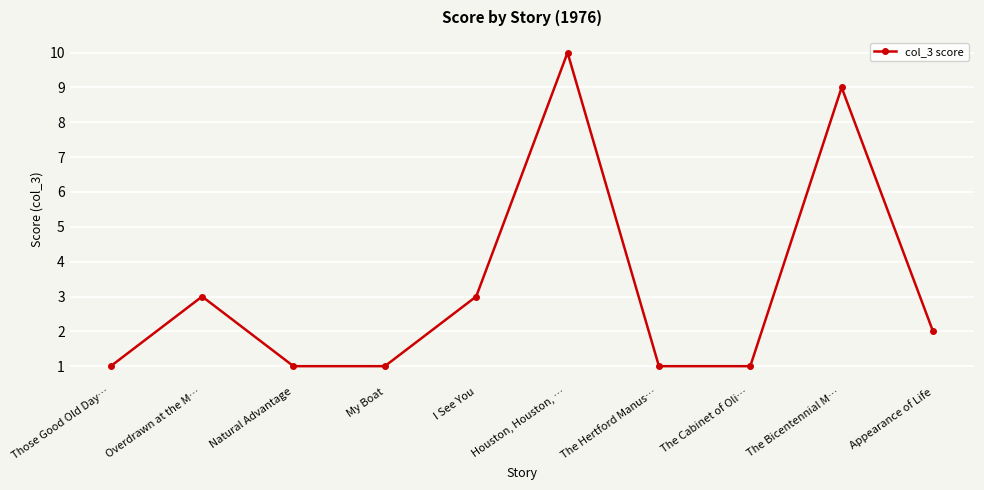

The chart shows a value of 9 at The Bicentennial M…. True or false?

True